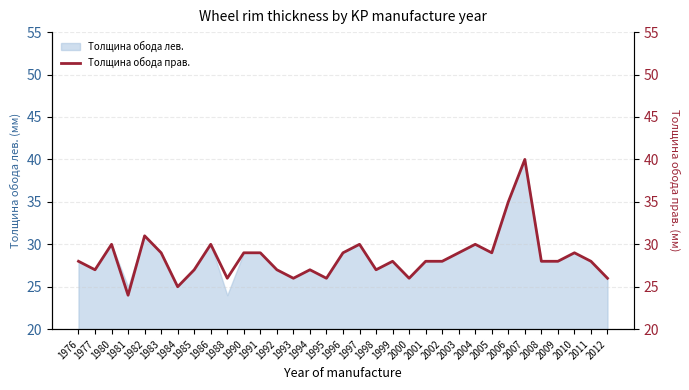

What is the minimum value shown in the chart?

24